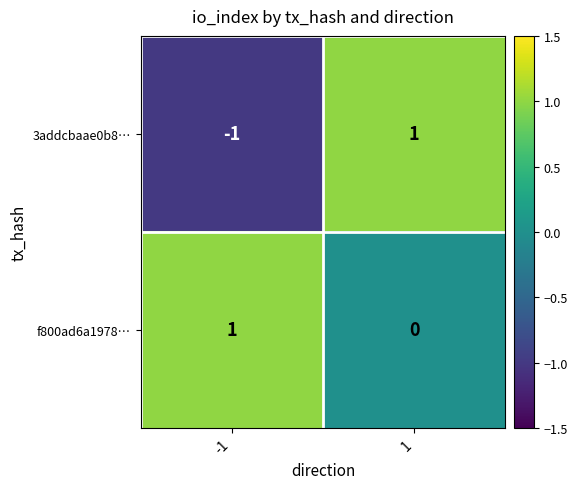

The f800ad6a1978… series shows 1 at -1. True or false?

True